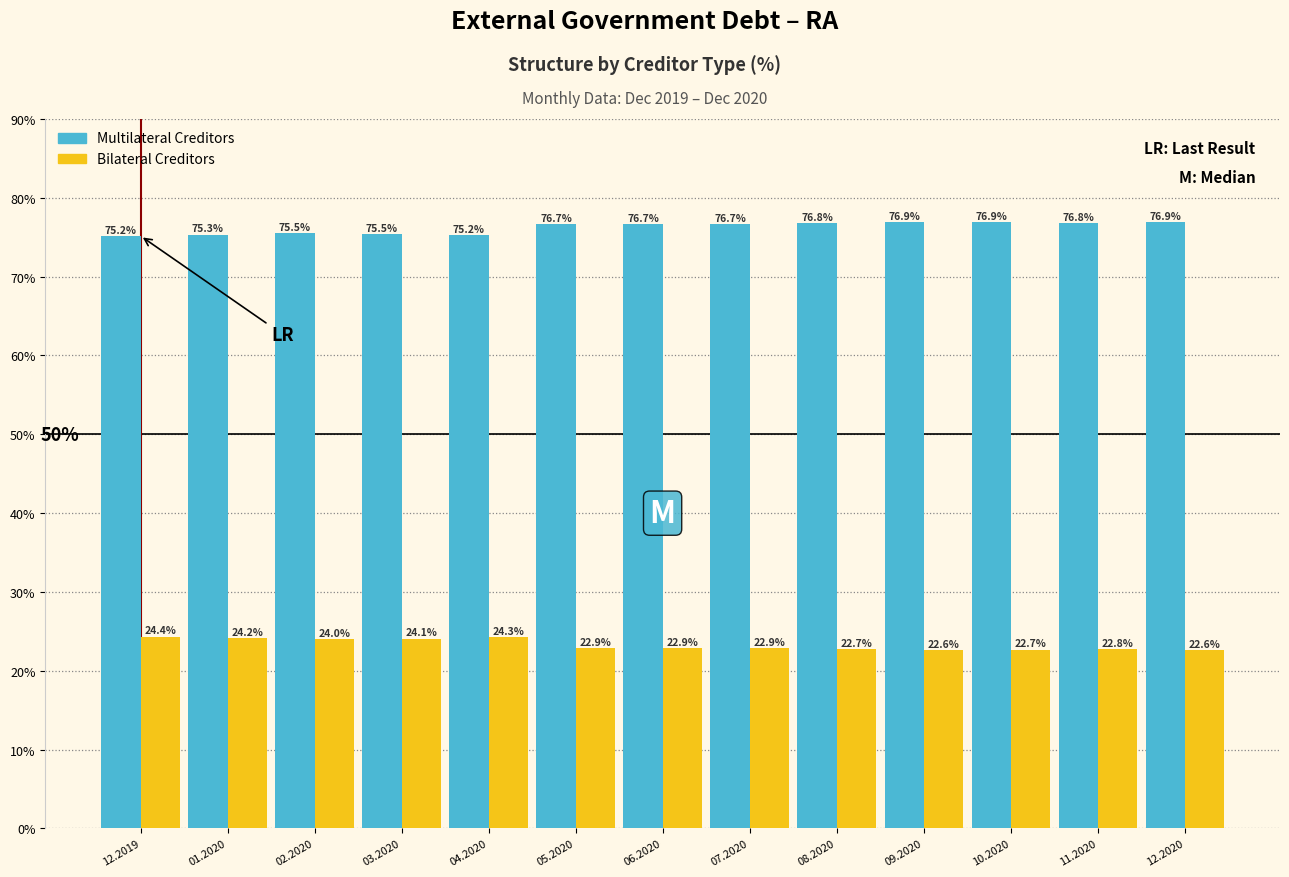

What is the sum of the Multilateral Creditors values at 10.2020 and 12.2019?

152.1